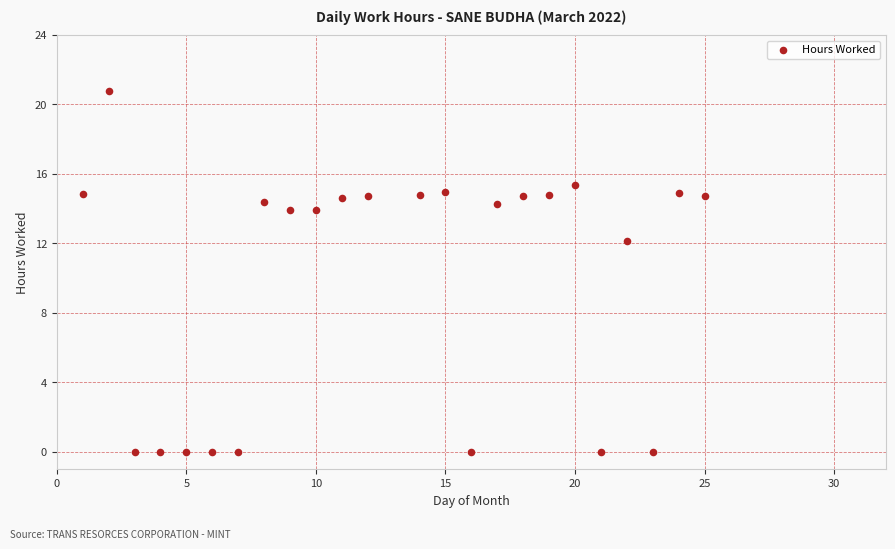

What Y value in the scatter plot is closest to 10?

12.2